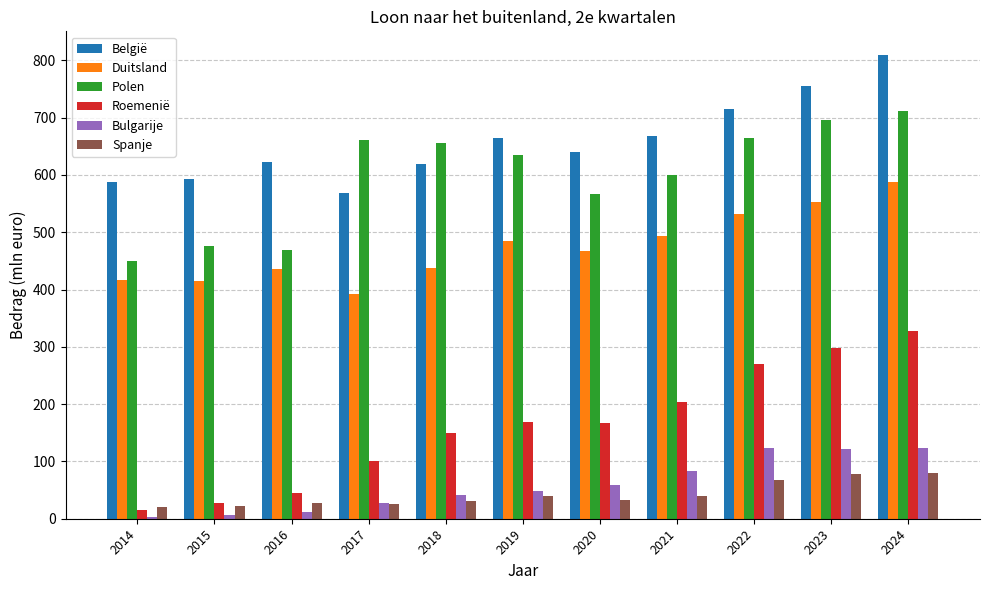

The value of Polen at 2018 is 655.1. True or false?

True